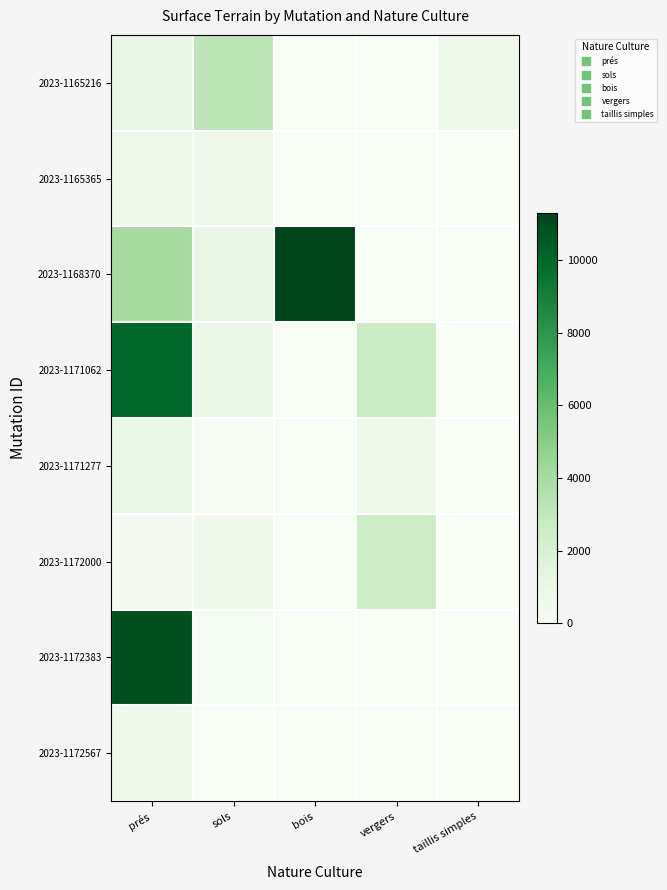

What is the spread (max minus min) of values at taillis simples?

720